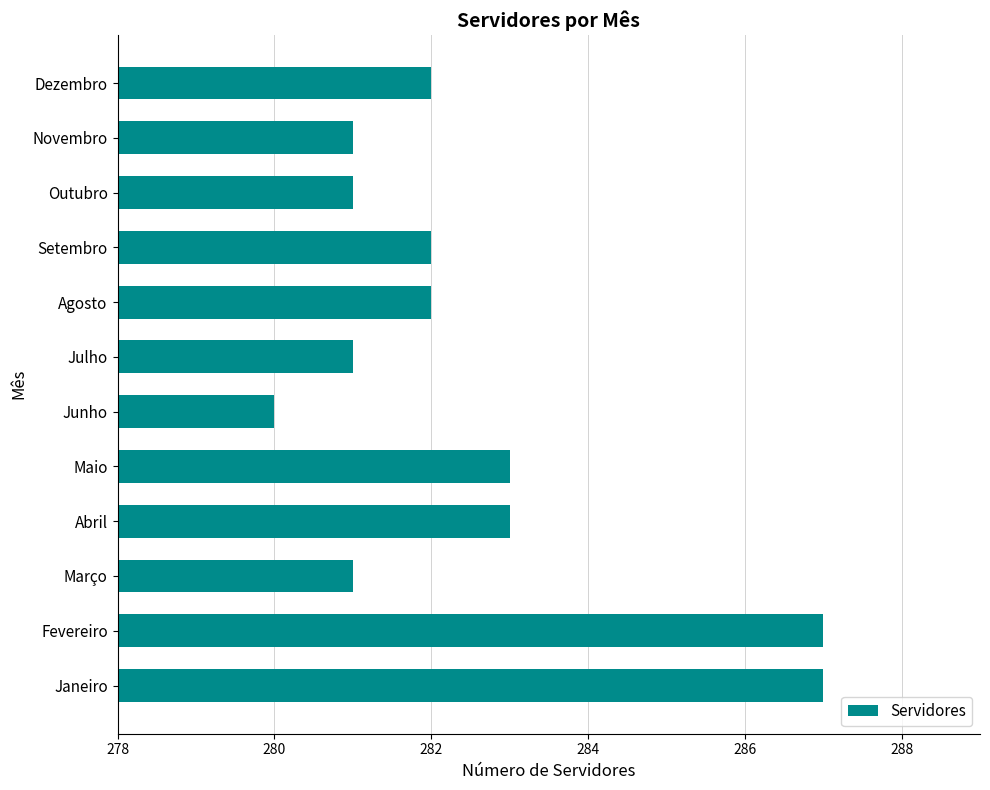

Reading bottom to top, extract all data points from this chart.

Janeiro=287	Fevereiro=287	Março=281	Abril=283	Maio=283	Junho=280	Julho=281	Agosto=282	Setembro=282	Outubro=281	Novembro=281	Dezembro=282